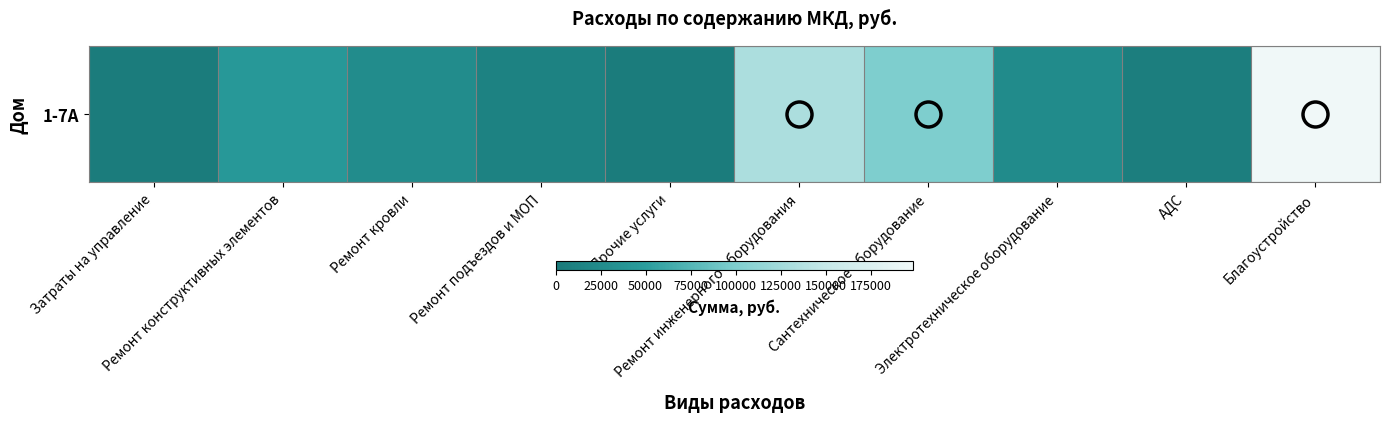

At which label is the value closest to 101398?

Сантехническое оборудование